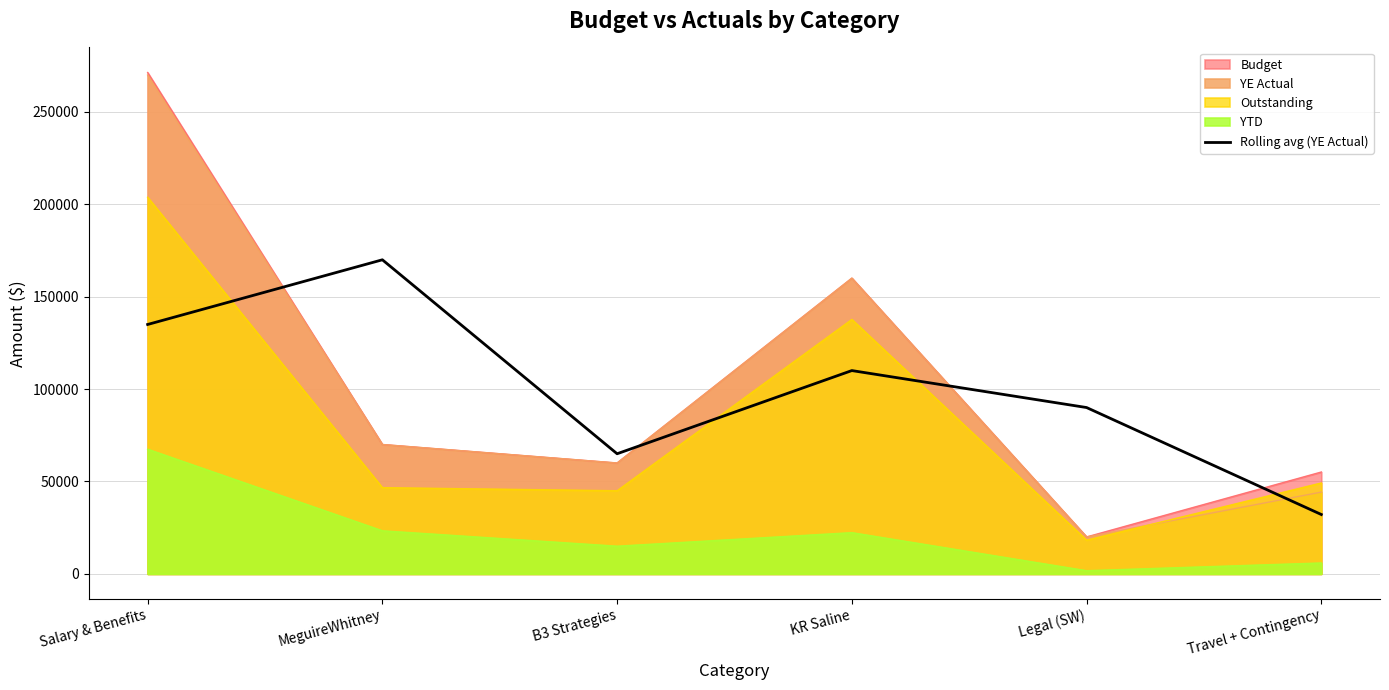

What is the average value?

100332.4